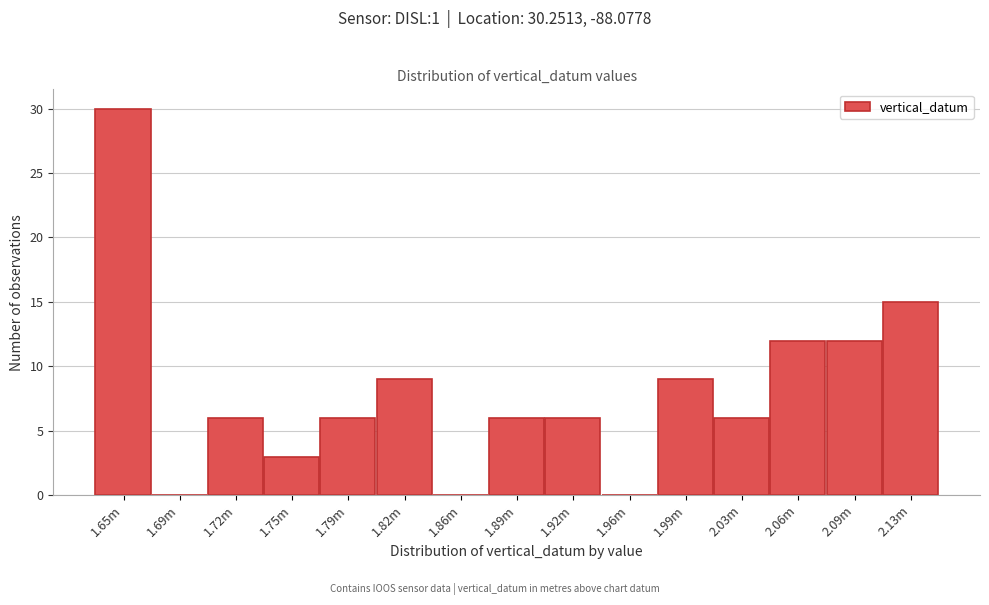

Reading right to left, extract all data points from this chart.

2.13m=15	2.09m=12	2.06m=12	2.03m=6	1.99m=9	1.96m=0	1.92m=6	1.89m=6	1.86m=0	1.82m=9	1.79m=6	1.75m=3	1.72m=6	1.69m=0	1.65m=30